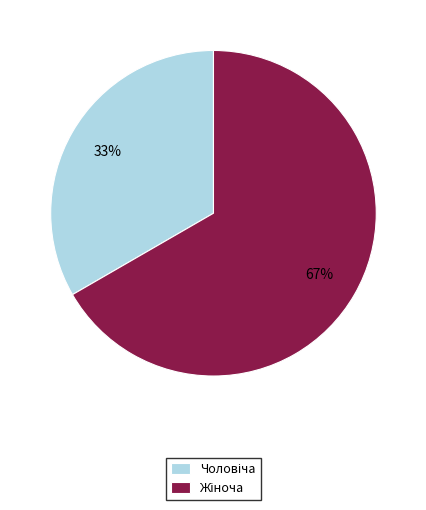

To the nearest percent, what is the average slice percentage?

50%